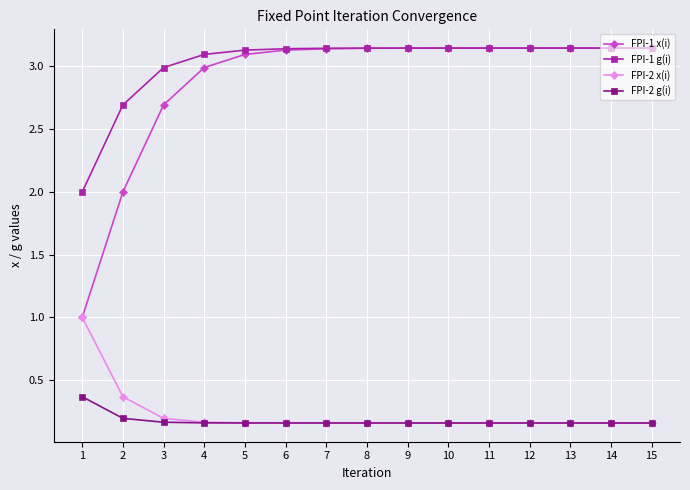

Is this an area chart (filled region under the line)?

No